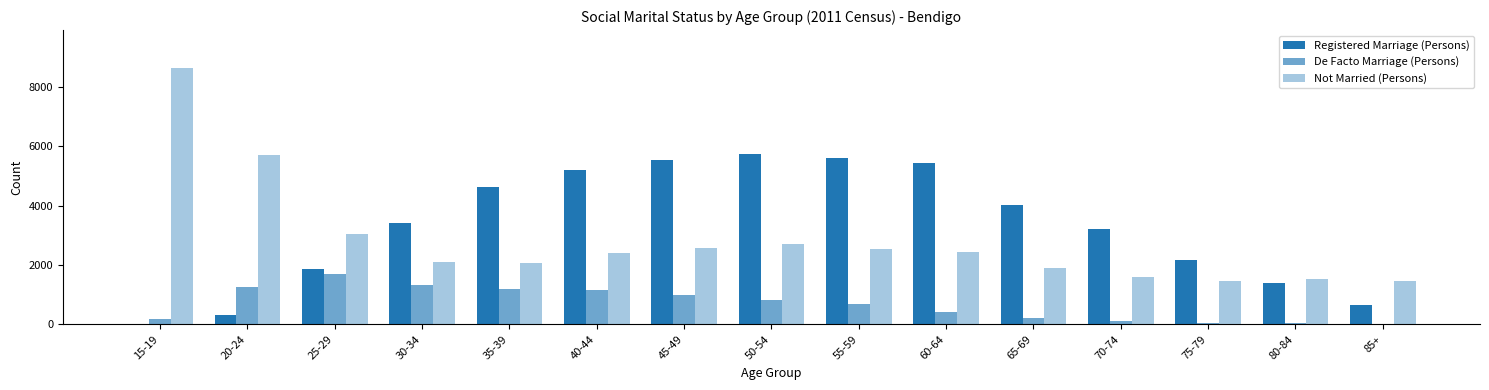

How many groups of bars are there?

15